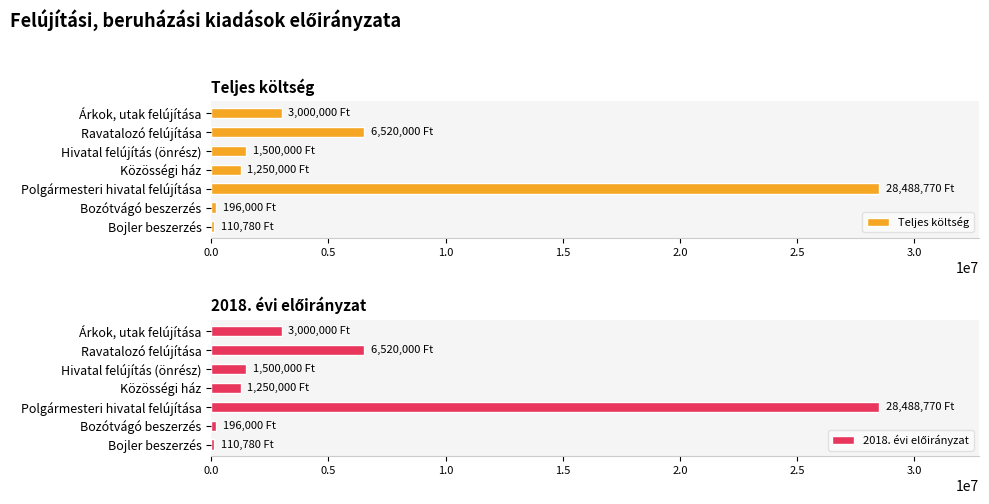

True or false: 2018. évi előirányzat has a value of 3284892 at 0.5.

False